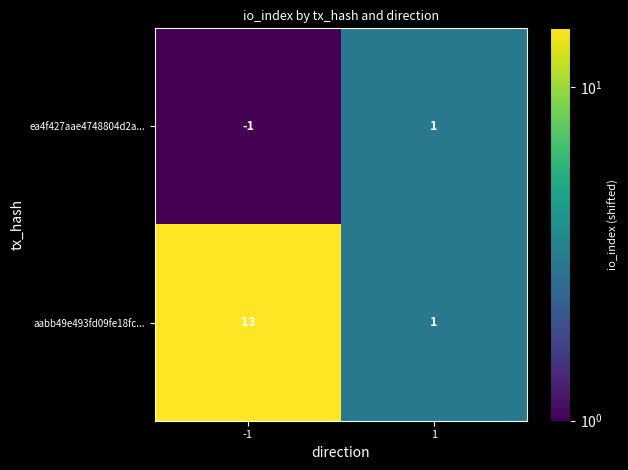

Reading left to right, transcribe all the data shown in this chart.

ea4f427aae4748804d2a...: -1	1
aabb49e493fd09fe18fc...: 13	1